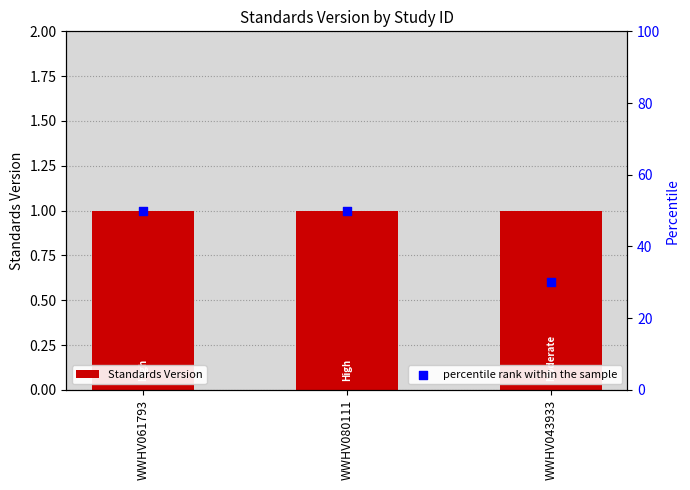

Which series reaches the maximum Y coordinate?

percentile rank within the sample